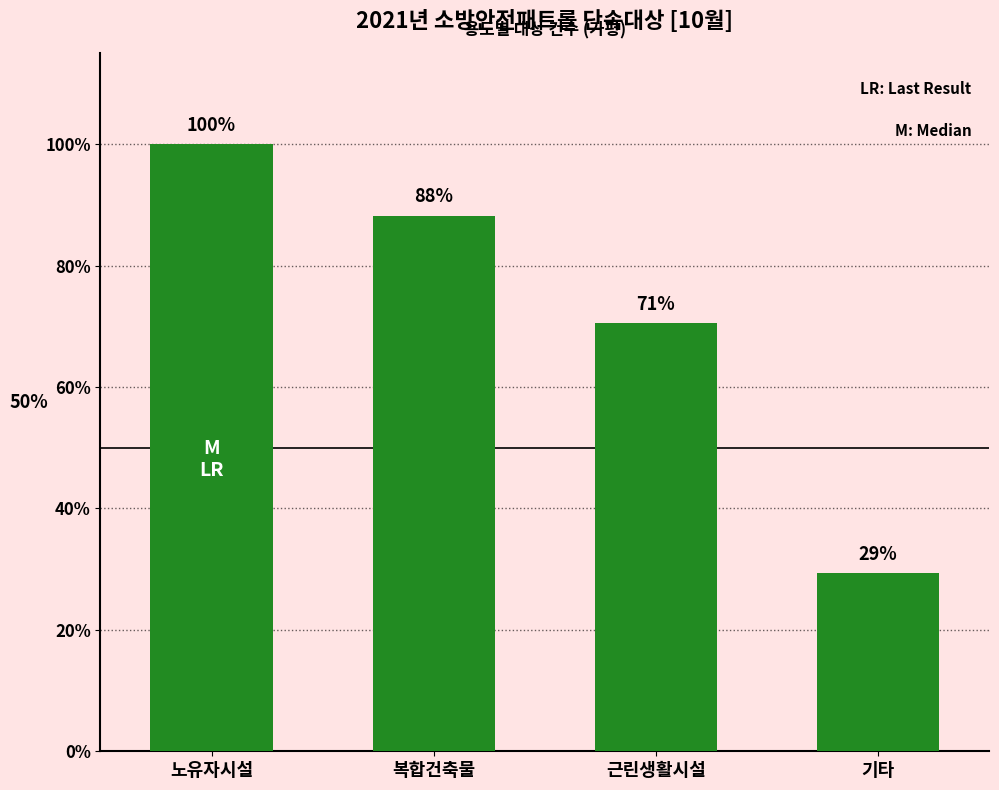

Does the chart contain any negative values?

No